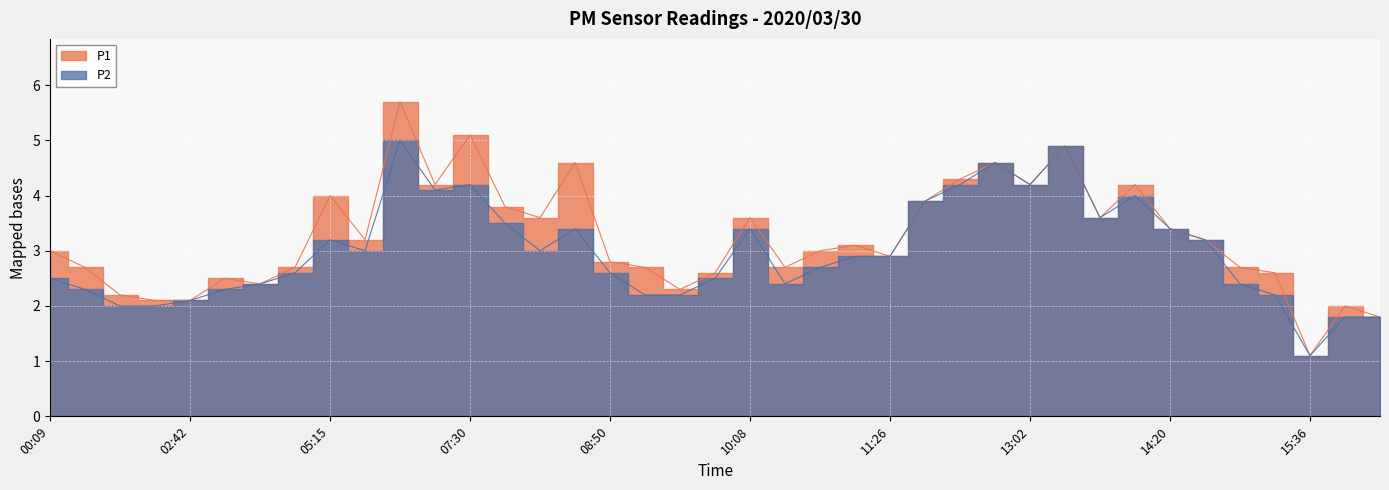

How many data points in P1 are above 3?

19